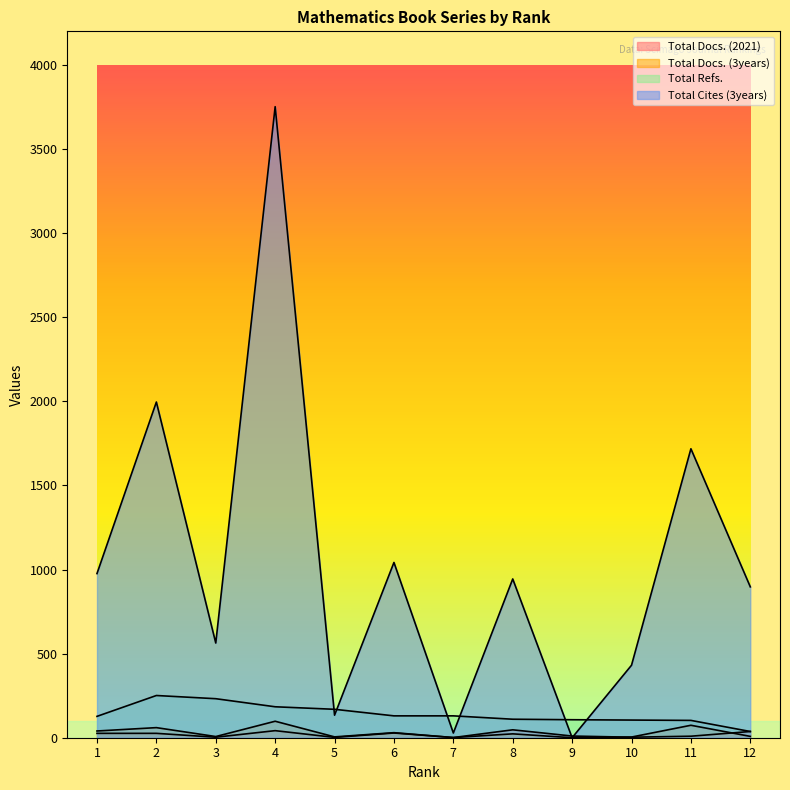

Which category has the highest value across all series?

4